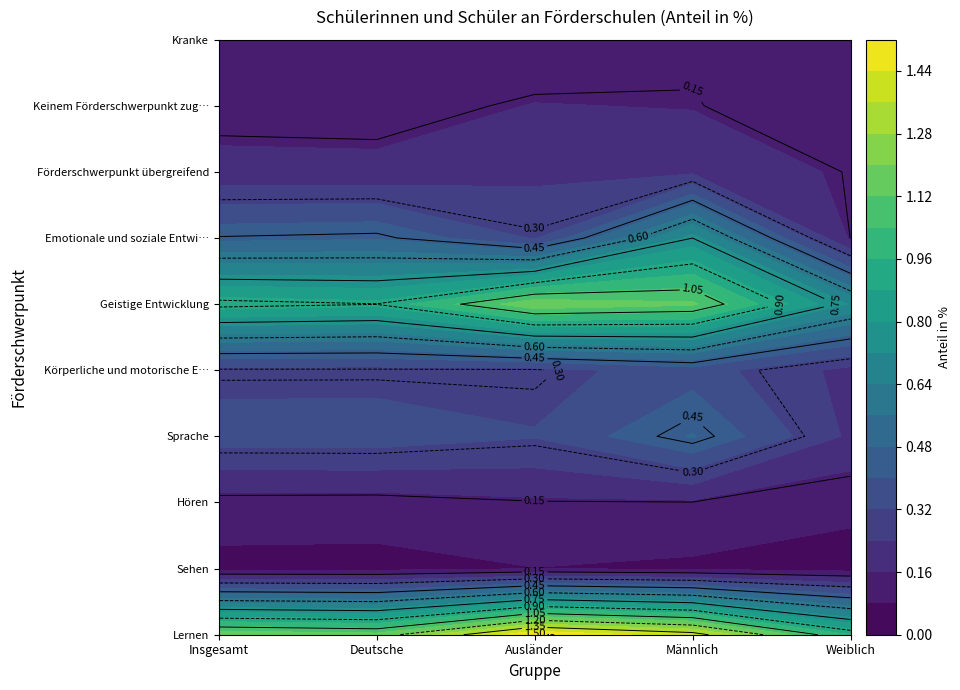

Between Männlich and Insgesamt, which is larger?

Männlich